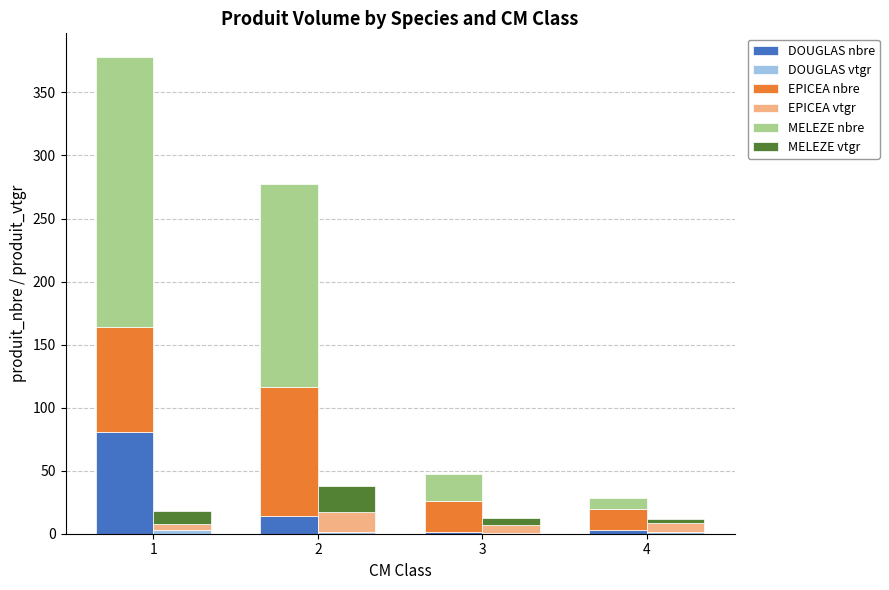

What is the difference between the maximum and second lowest values in the MELEZE nbre series?

193.0